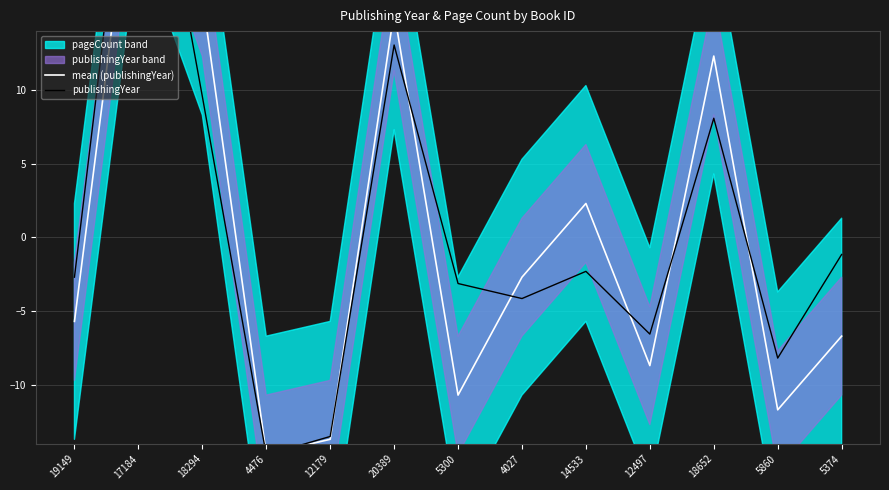

How many lines are shown in the chart?

2